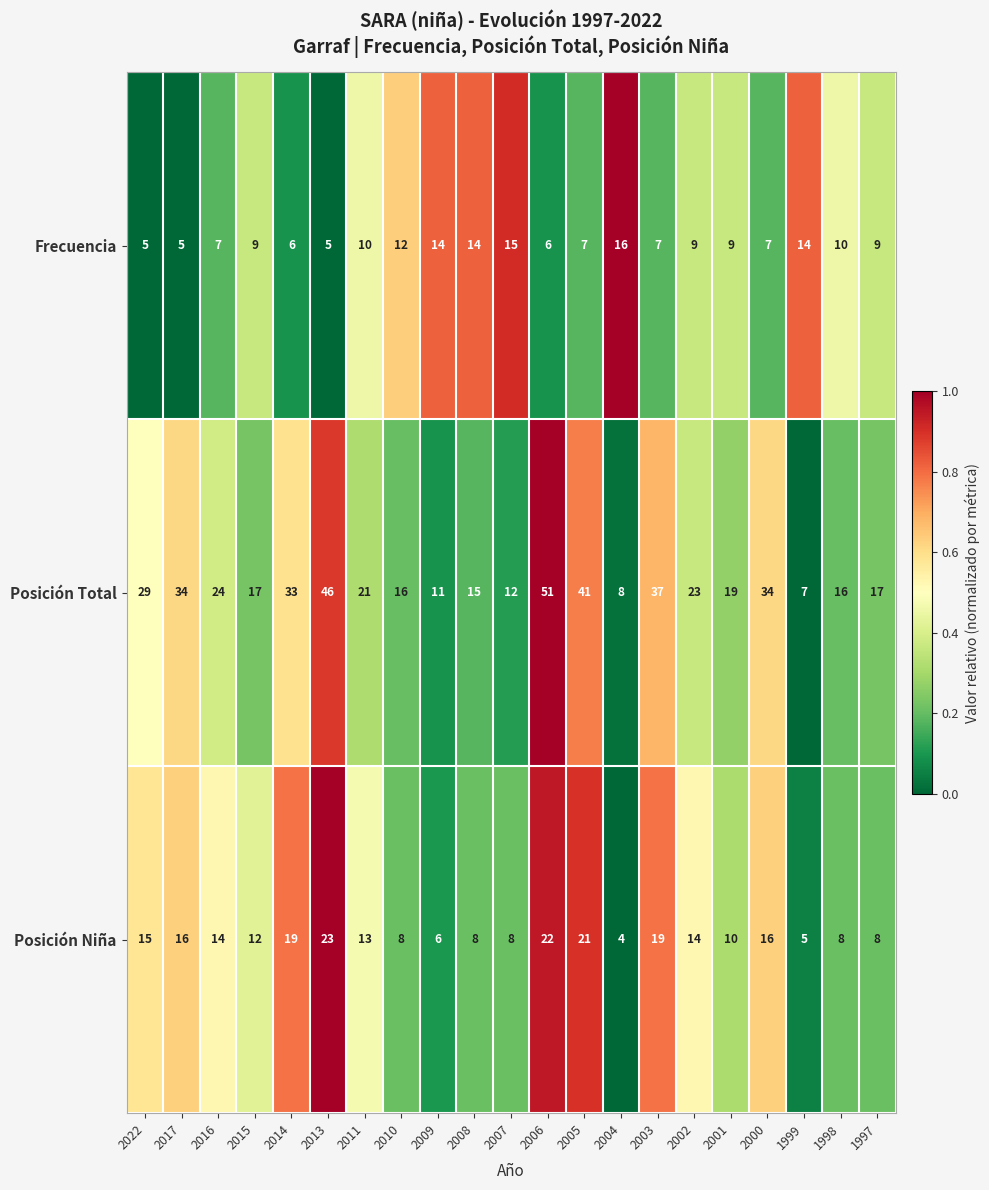

Where does the Posición Total series first go above 21?

2022